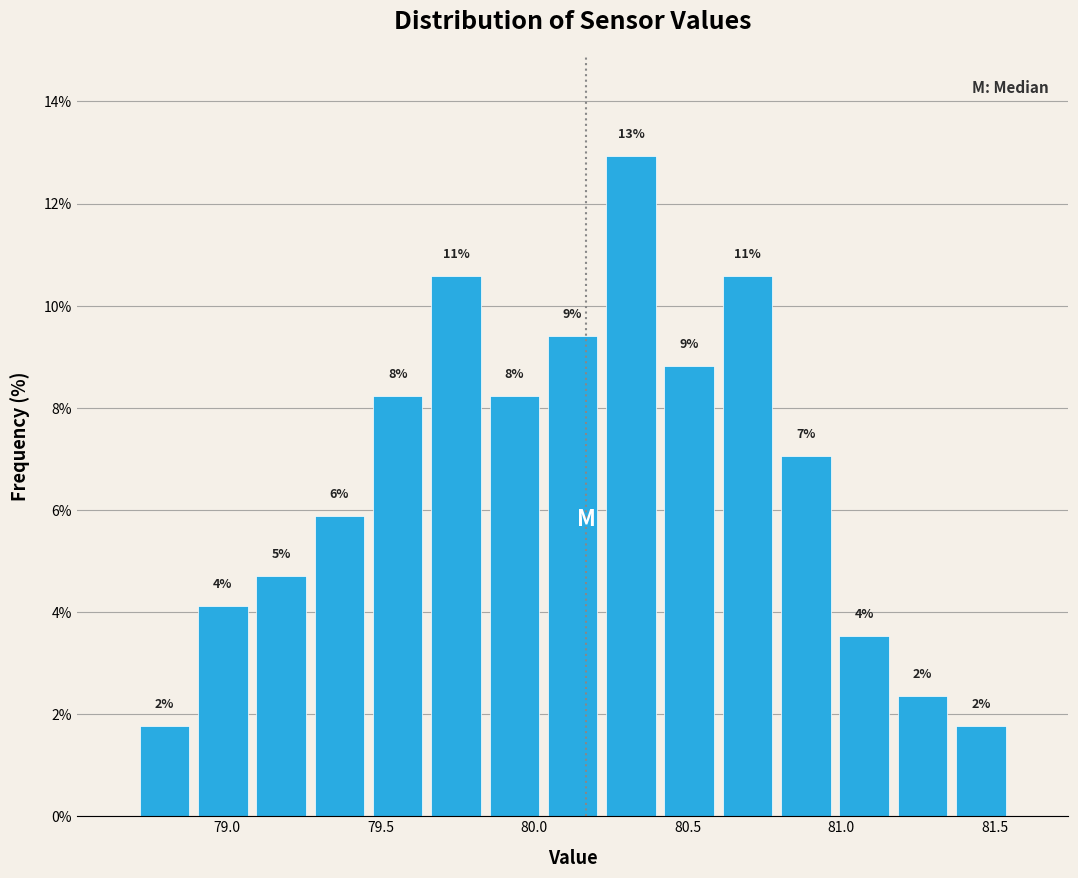

Read against the x-axis, roughly where is the centre of the tallest bar?

80.30